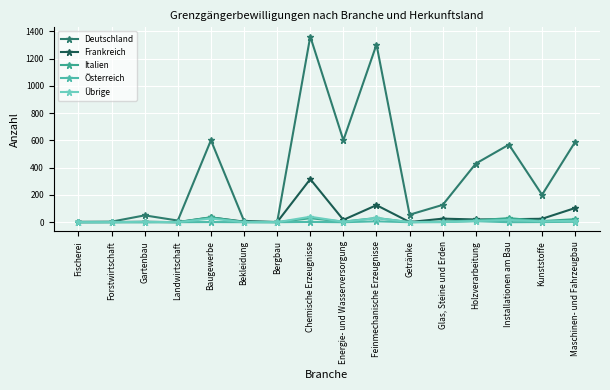

What is the greatest value displayed?

1362